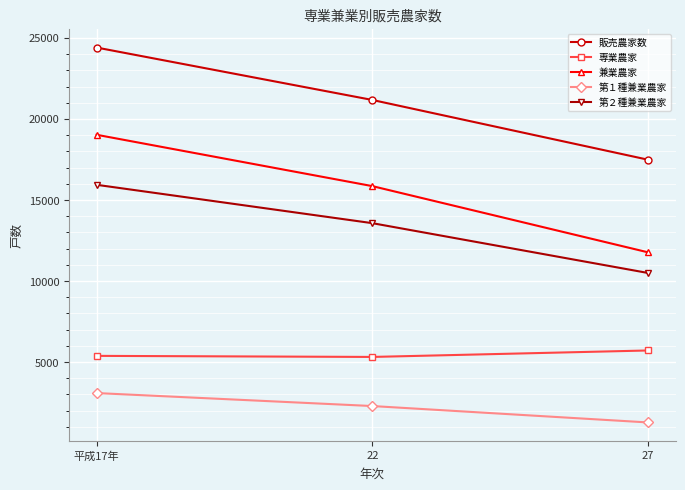

What position from the right is 27?

1